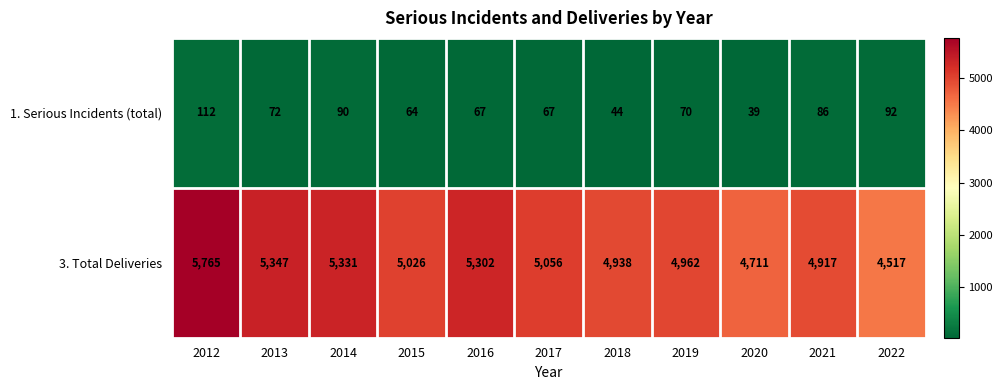

What is the spread (max minus min) of values at 2013?

5275